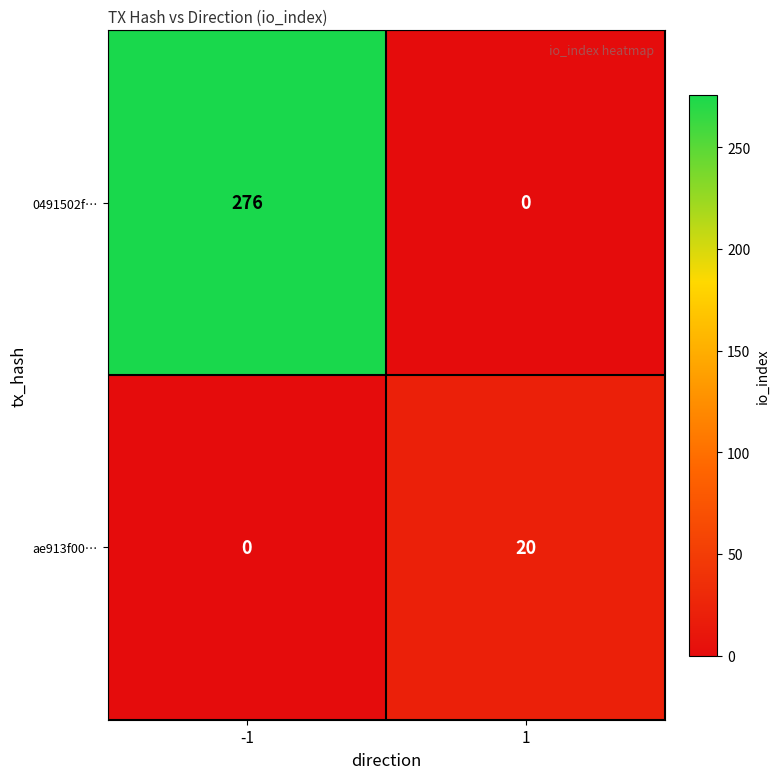

What is the highest value of the 0491502f… series?

276